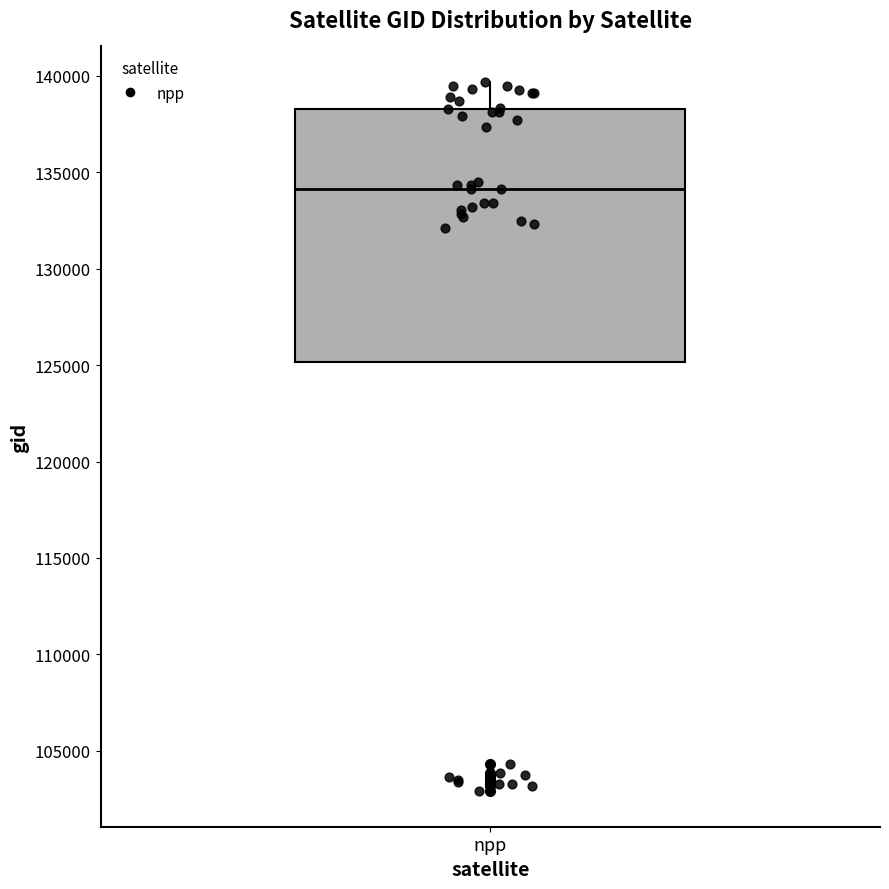

Read this box plot against the y-axis: the position of the median line, the range covered by the box, and the ends of both whiskers. The values are not printed on the chart, so give them approximately, as read against the axis.

median 134000, box 125000 to 138500, whiskers 125000 to 139500